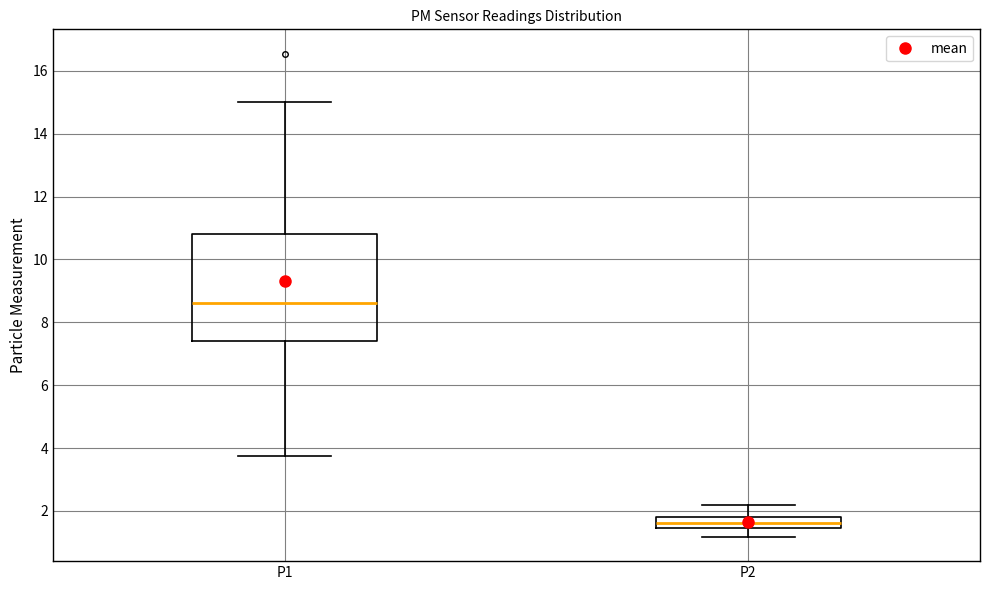

Which box has the highest median line?

P1